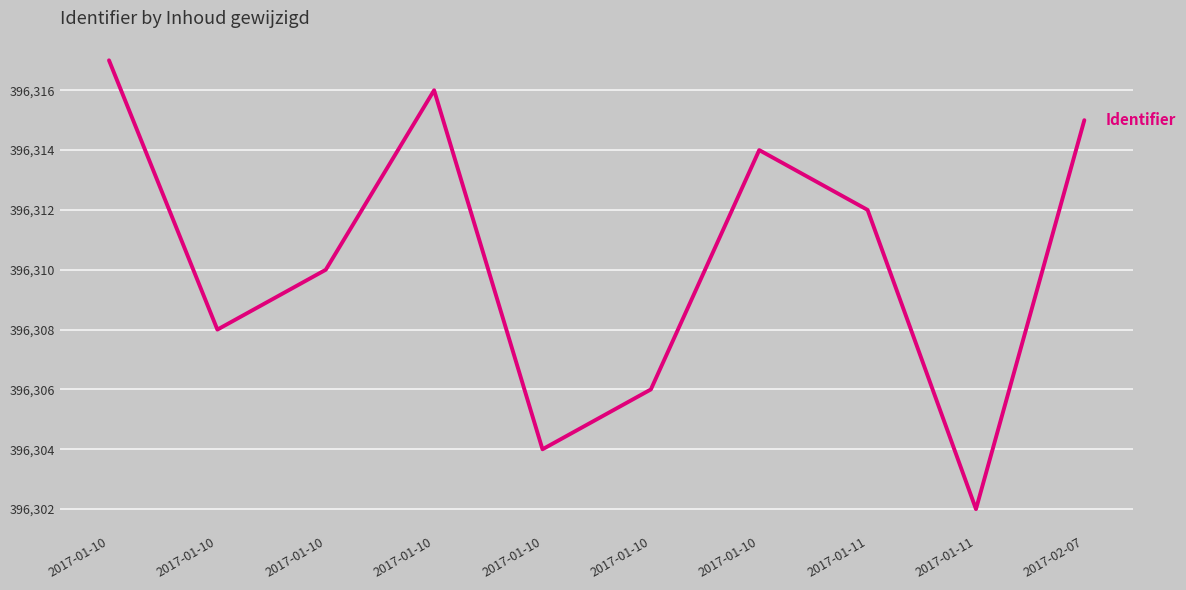

Is this an area chart (filled region under the line)?

No